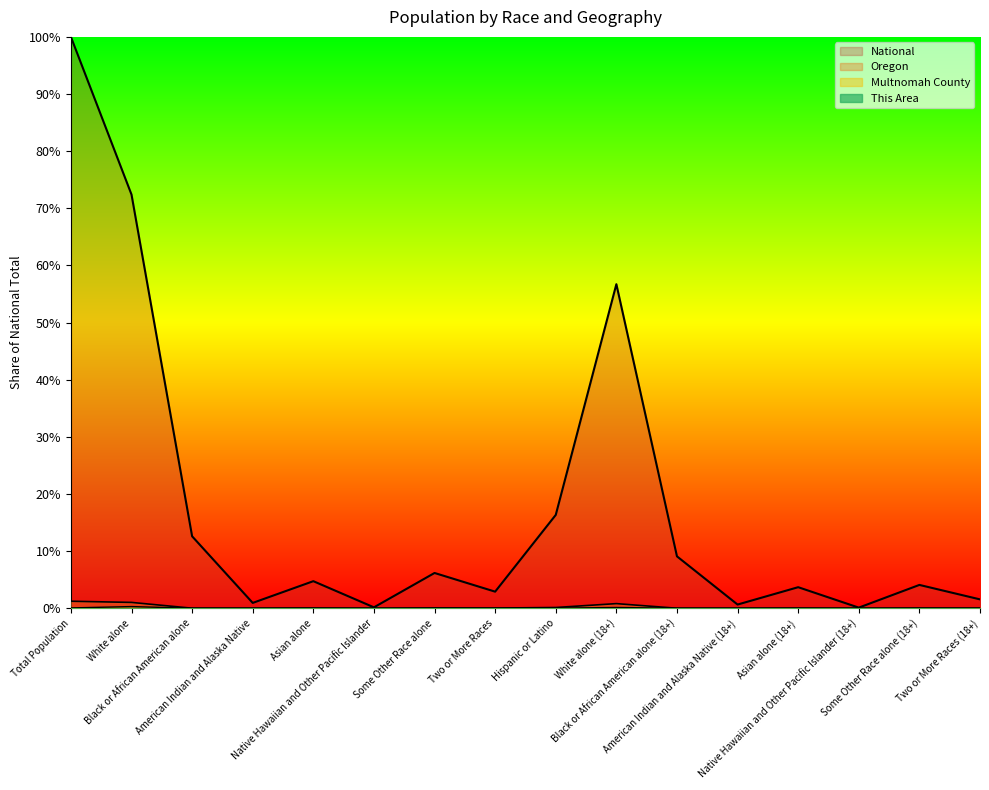

How many interior local valleys does the Oregon series have?

5